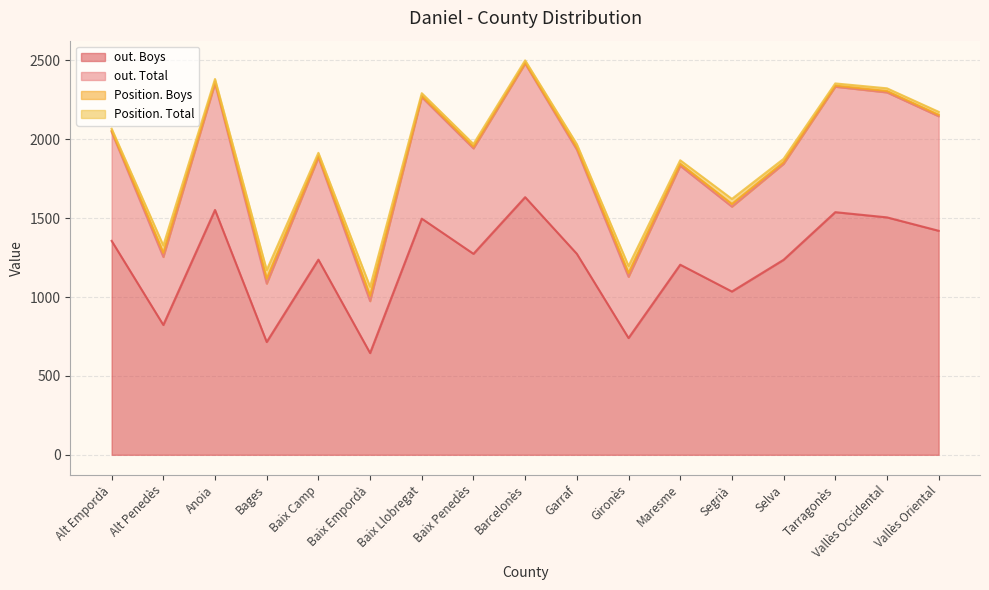

What are all the series names shown in the legend?

out. Boys, out. Total, Position. Boys, Position. Total